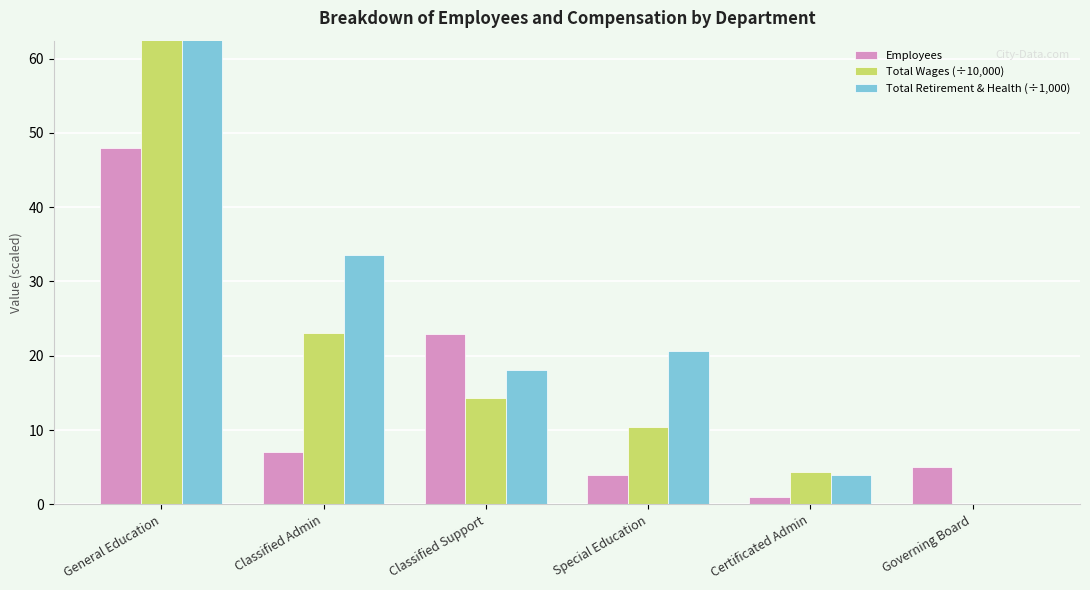

Between Special Education and Governing Board, which series saw the biggest shift?

Total Retirement & Health (÷1,000)